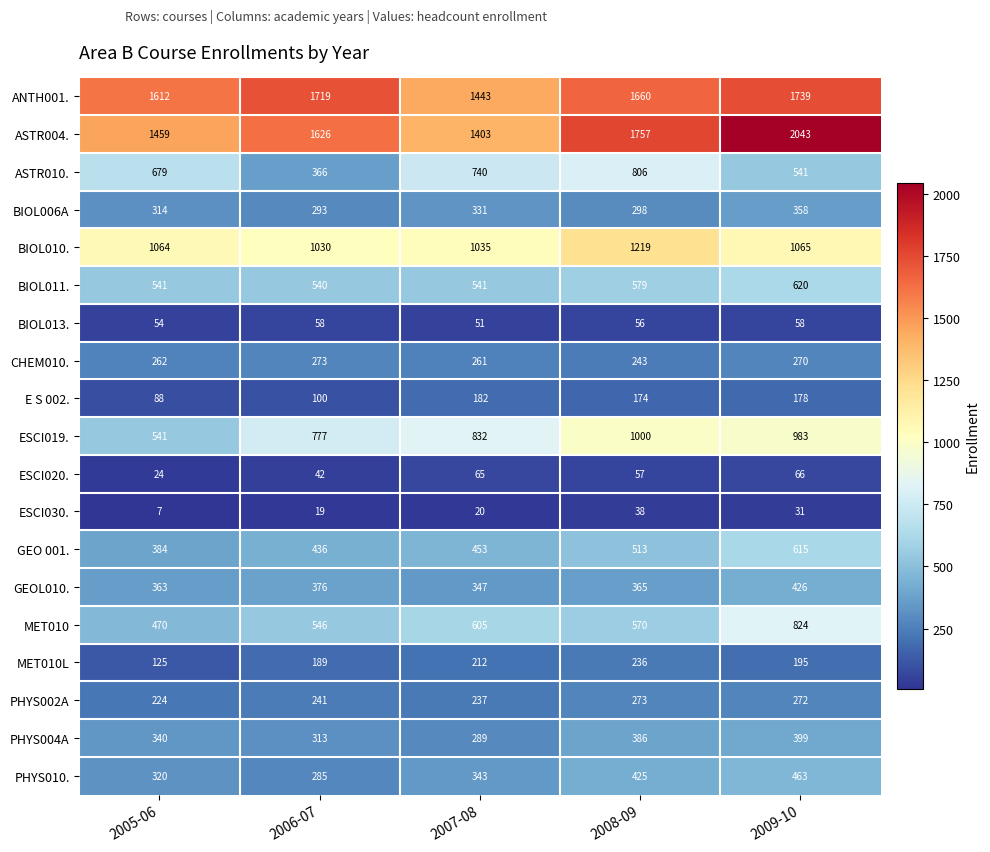

The ESCI020. series shows 15 at 2009-10. True or false?

False